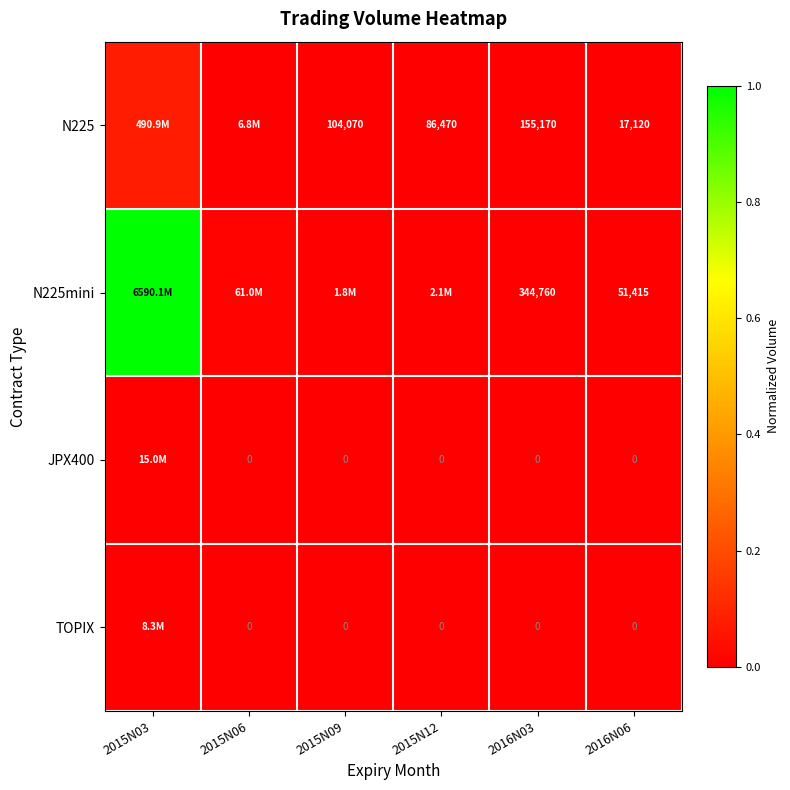

Is the value of JPX400 at 2015N12 greater than the value of N225 at 2016N06?

No